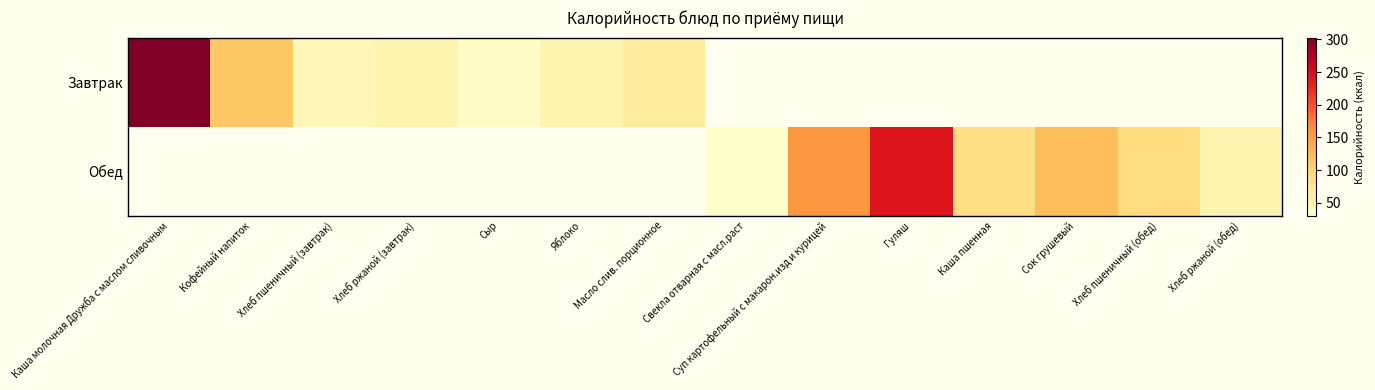

At how many categories does at least one series exceed 294?

1